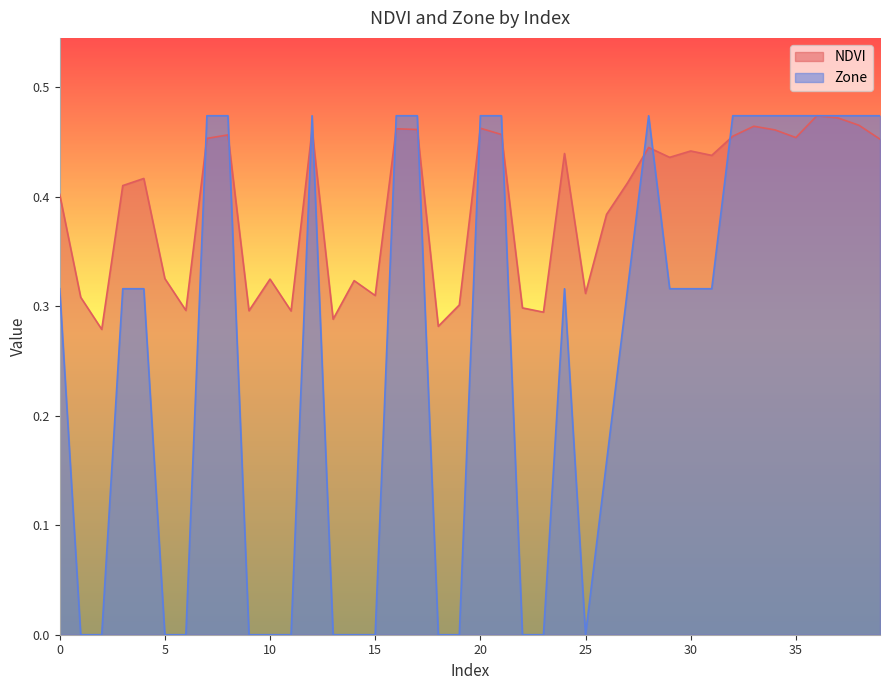

True or false: NDVI has a value of 0.7 at 29.

False